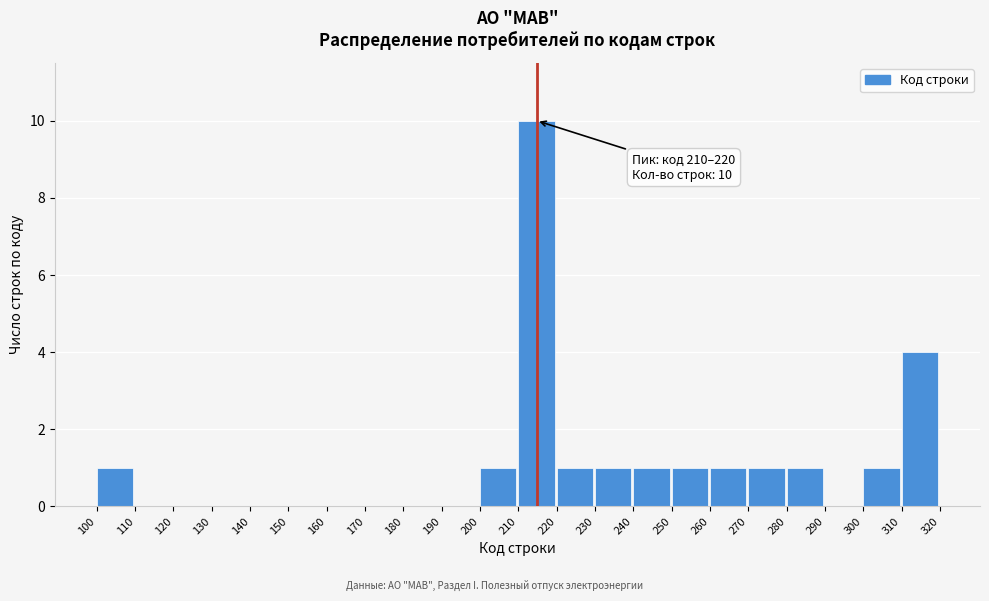

Over which range of the x-axis is the bar tallest?

210 to 220